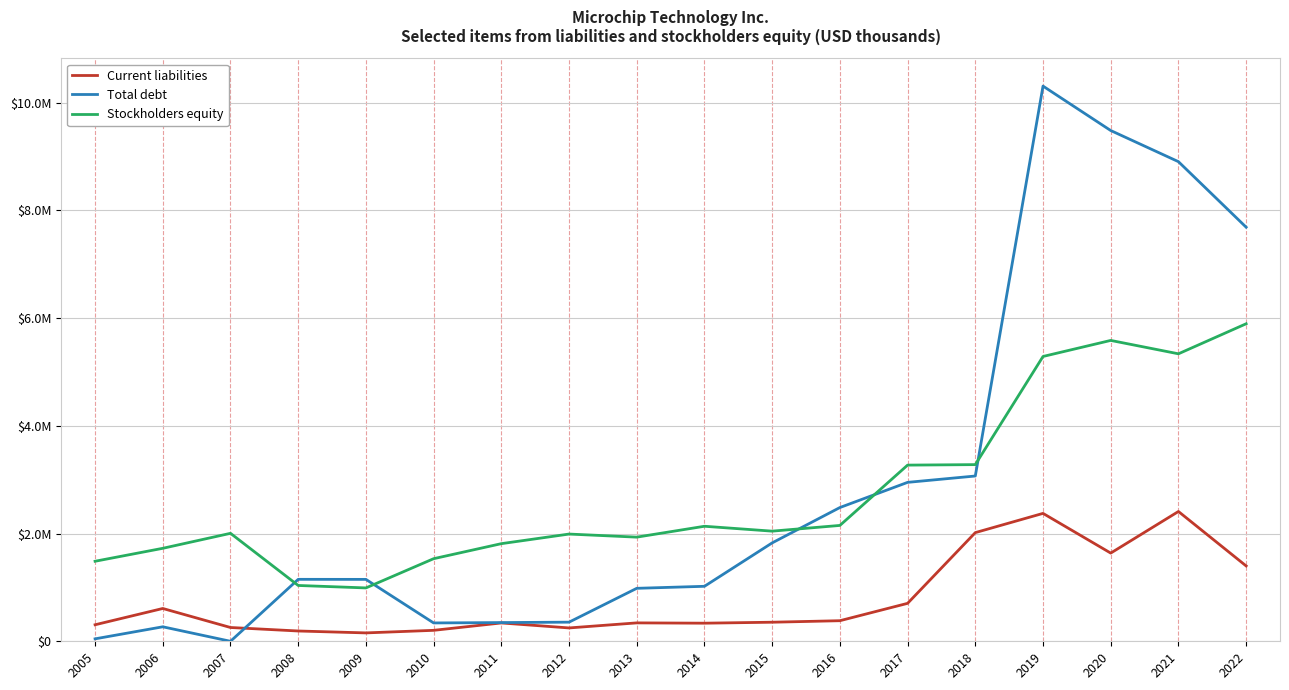

Between 2006 and 2007, which series saw the biggest shift?

Current liabilities